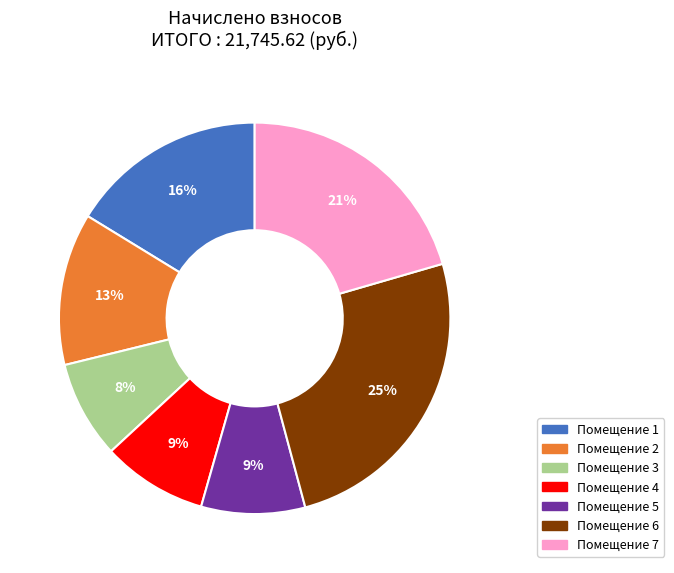

Is there a majority slice in this chart?

No